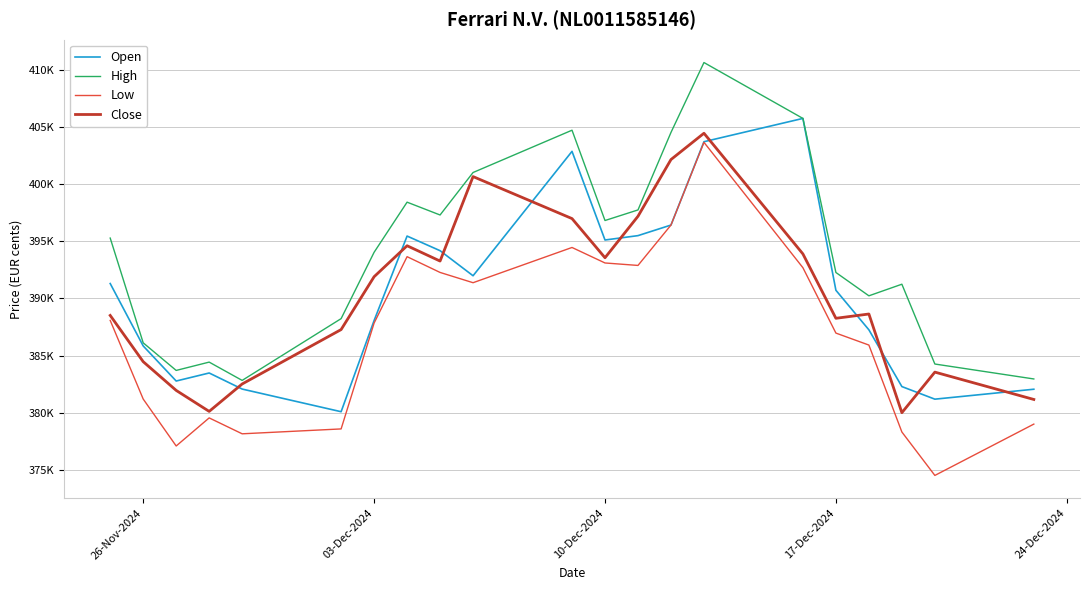

Which series has the widest spread of values?

Low